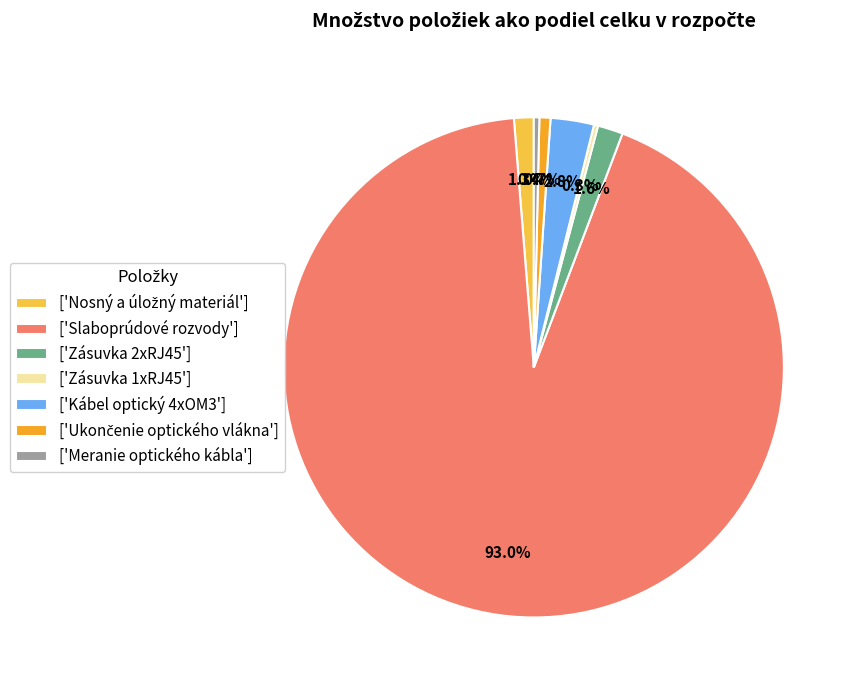

Which category has the biggest portion of the pie?

['Slaboprúdové rozvody']